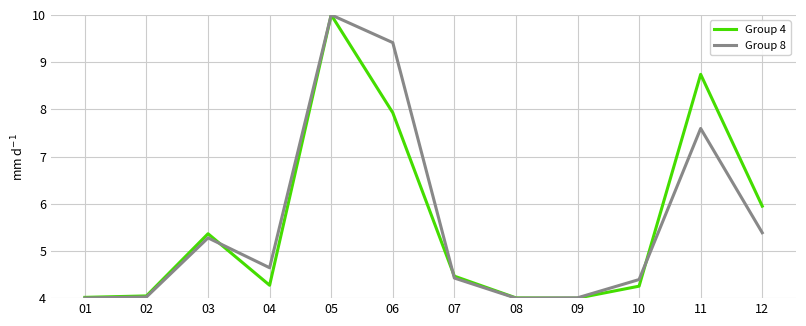

The value of Group 8 at 07 is 2.7. True or false?

False